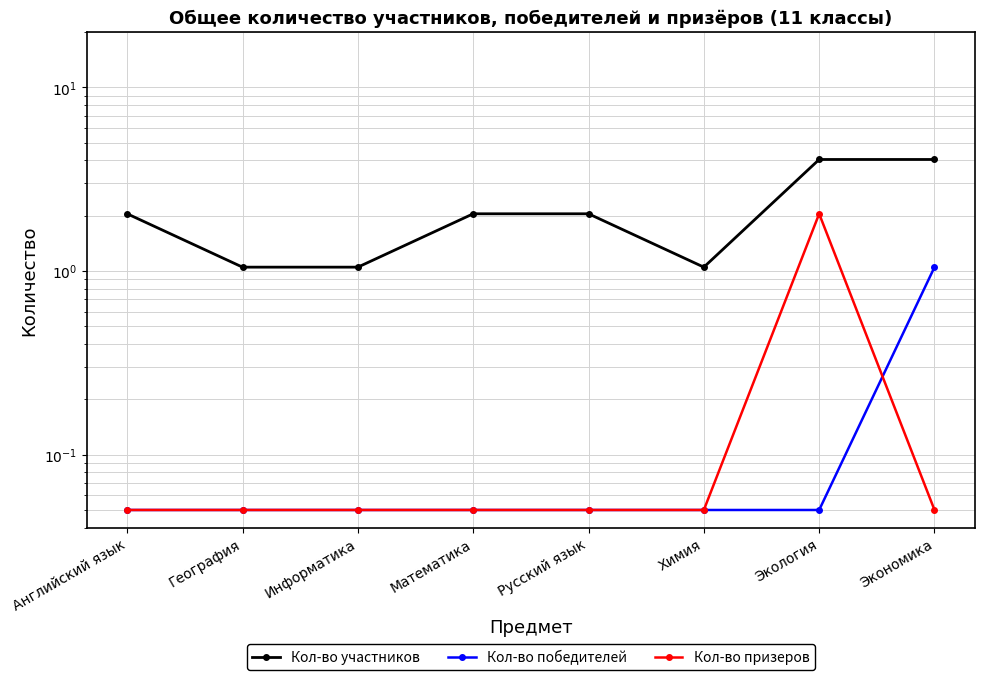

What is the label of the 4th point from the right?

Русский язык